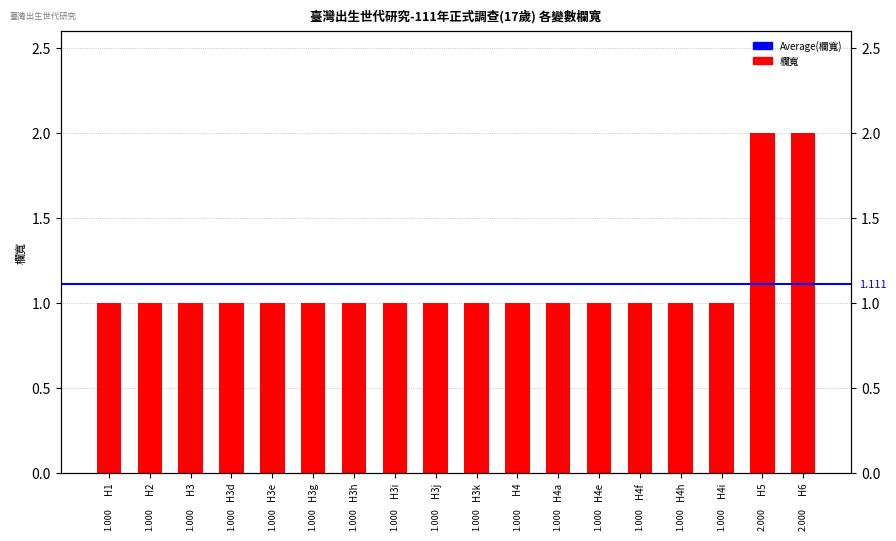

What is the label of the 6th bar from the left?

H3g